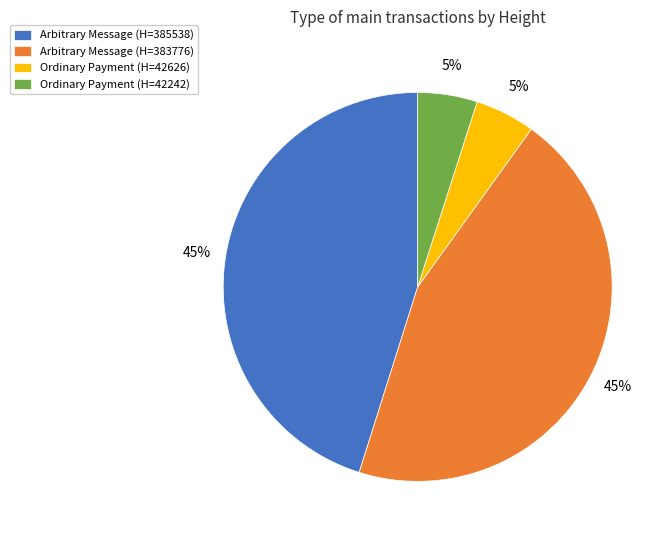

Combined, do Arbitrary Message (H=385538) and Arbitrary Message (H=383776) account for over 50%?

Yes